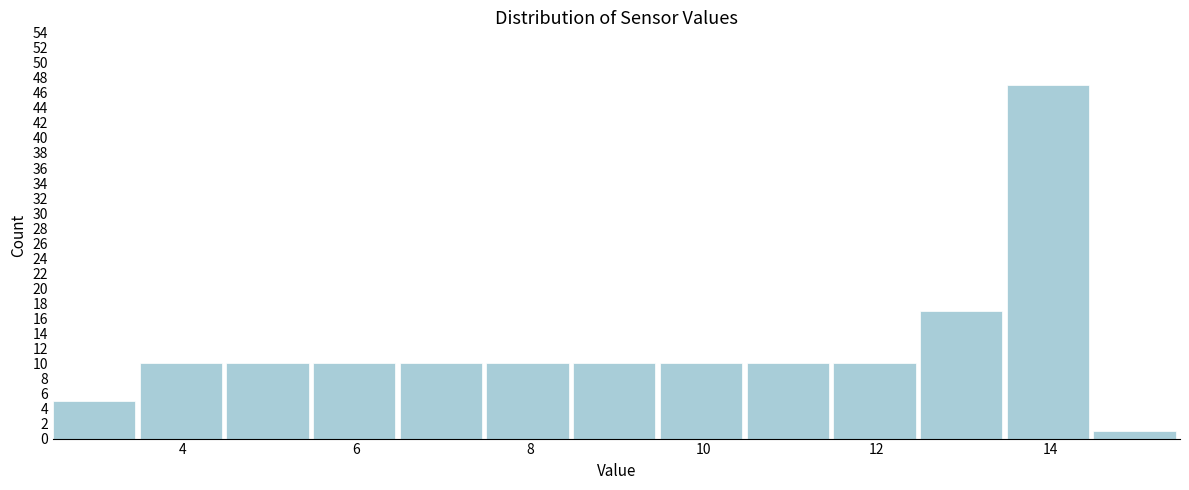

Which range on the x-axis has the tallest bar?

13.5 to 14.5